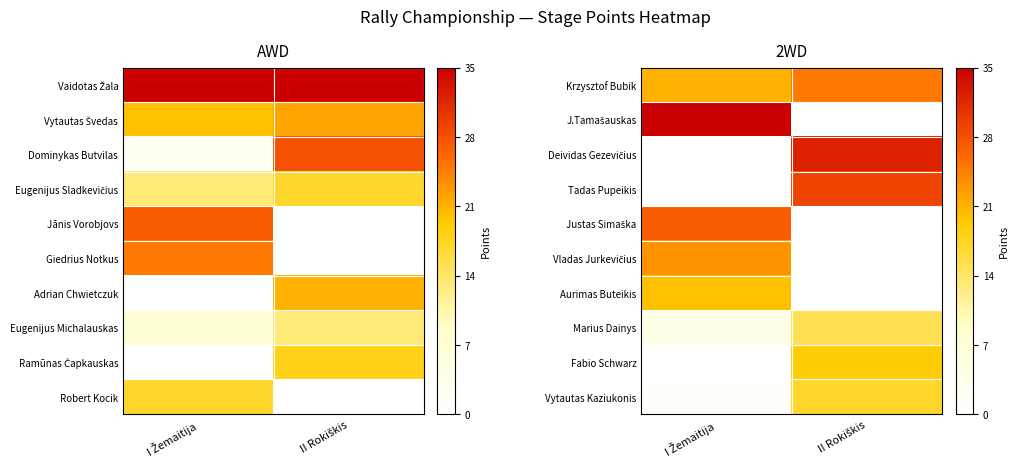

Is the value of Aurimas Buteikis at I Žemaitija greater than the value of Fabio Schwarz at I Žemaitija?

Yes